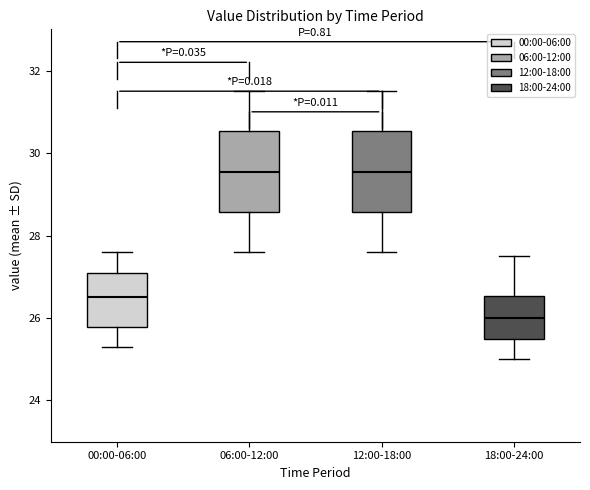

Reading left to right, transcribe this box plot: for each box, give where its median line is, the range the box spans, and where its two whiskers end, as read against the y-axis. The values are not printed on the chart, so give them approximately, as read against the axis.

00:00-06:00: median 26.6, box 25.8 to 27.2, whiskers 25.4 to 27.6
06:00-12:00: median 29.6, box 28.6 to 30.6, whiskers 27.6 to 31.6
12:00-18:00: median 29.6, box 28.6 to 30.6, whiskers 27.6 to 31.6
18:00-24:00: median 26.0, box 25.6 to 26.6, whiskers 25.0 to 27.6